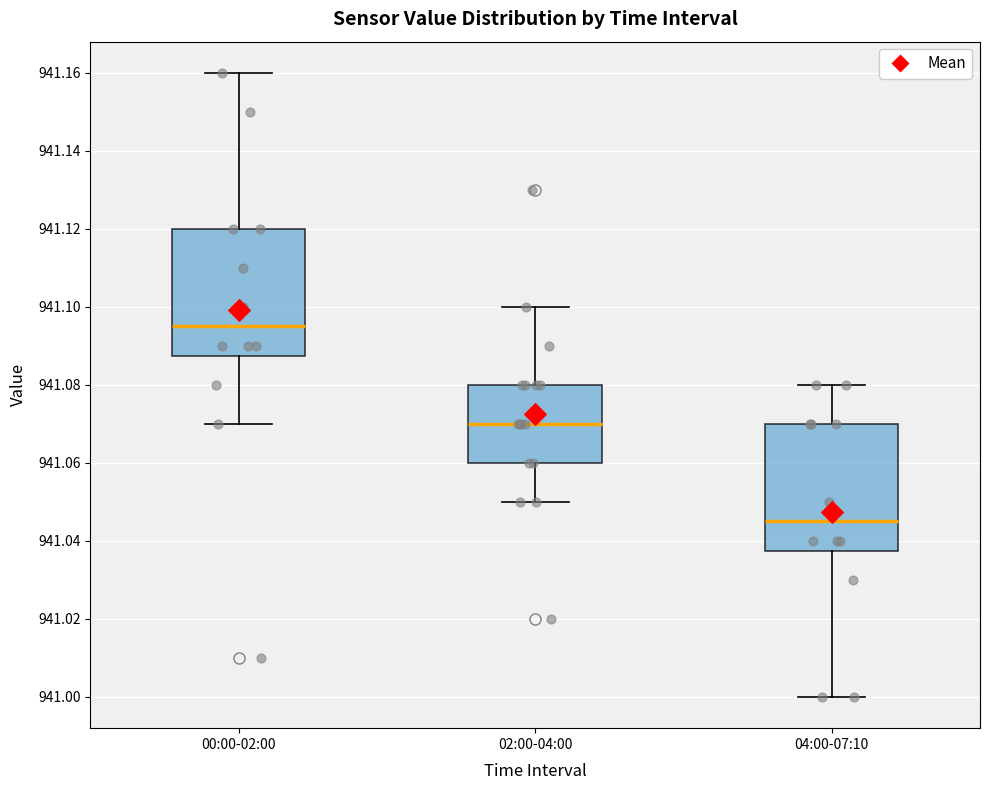

Reading left to right, transcribe this box plot: for each box, give where its median line is, the range the box spans, and where its two whiskers end, as read against the y-axis. The values are not printed on the chart, so give them approximately, as read against the axis.

00:00-02:00: median 941.096, box 941.088 to 941.120, whiskers 941.070 to 941.160
02:00-04:00: median 941.070, box 941.060 to 941.080, whiskers 941.050 to 941.100
04:00-07:10: median 941.046, box 941.038 to 941.070, whiskers 941.000 to 941.080